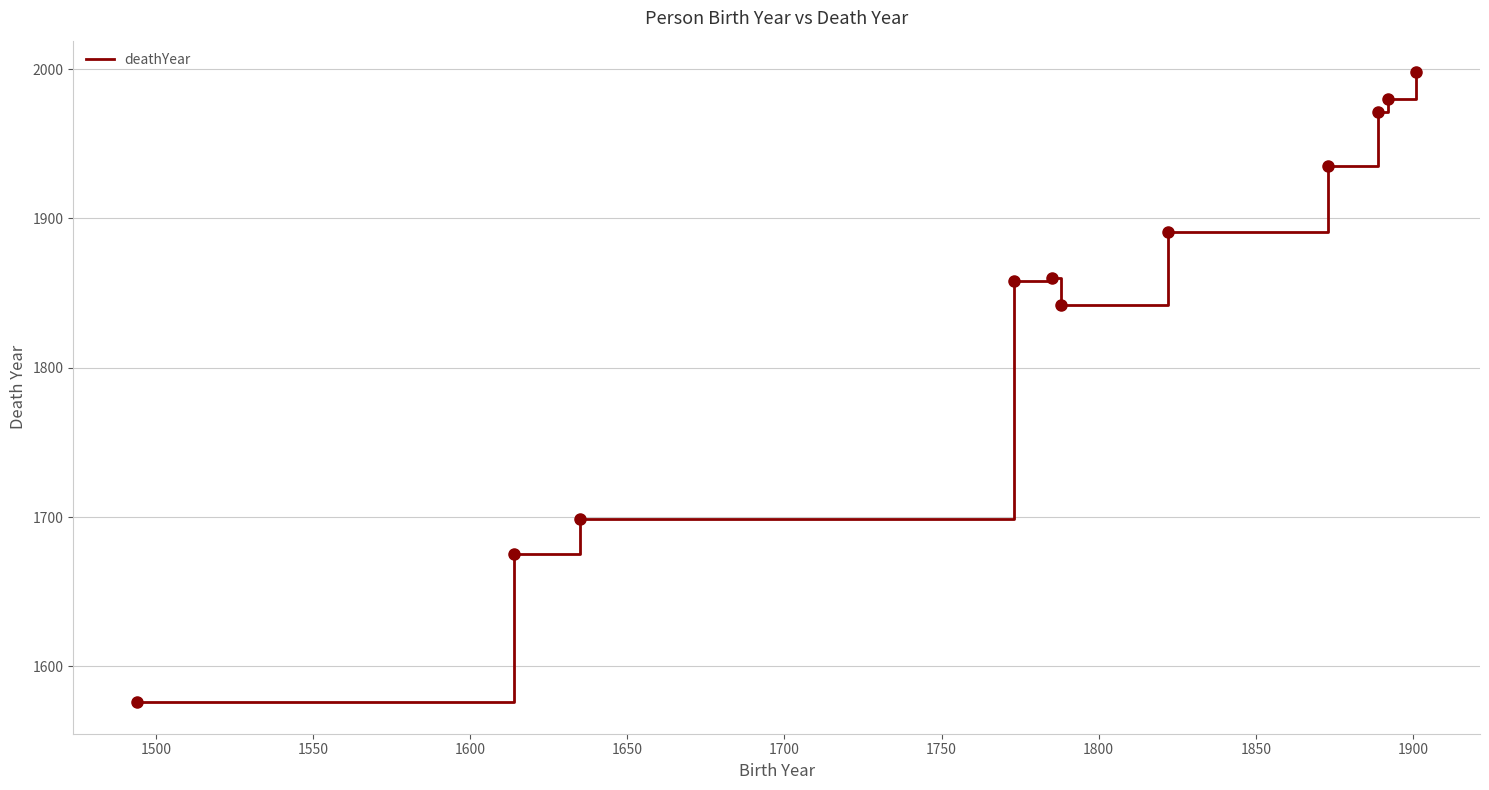

What is the smallest value displayed?

1576